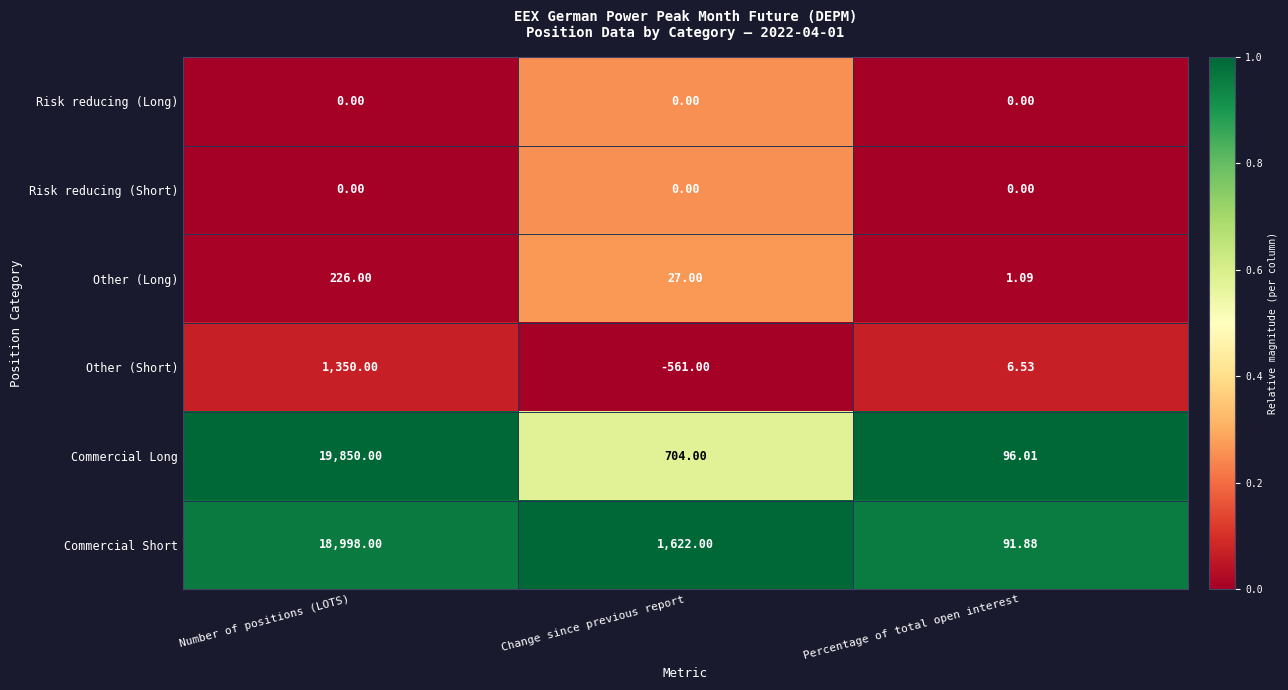

Where is Commercial Short nearest to the value 9544?

Change since previous report